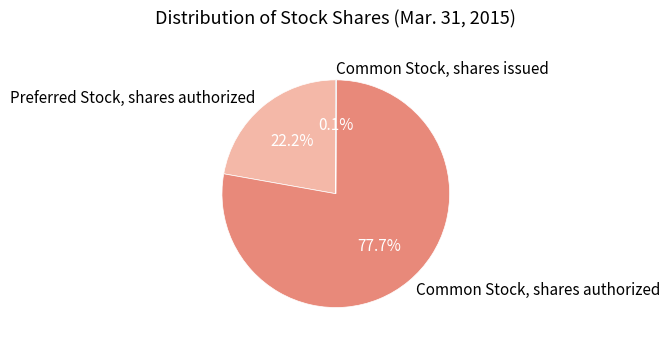

How much of the chart is everything except Common Stock, shares authorized?

22.3%